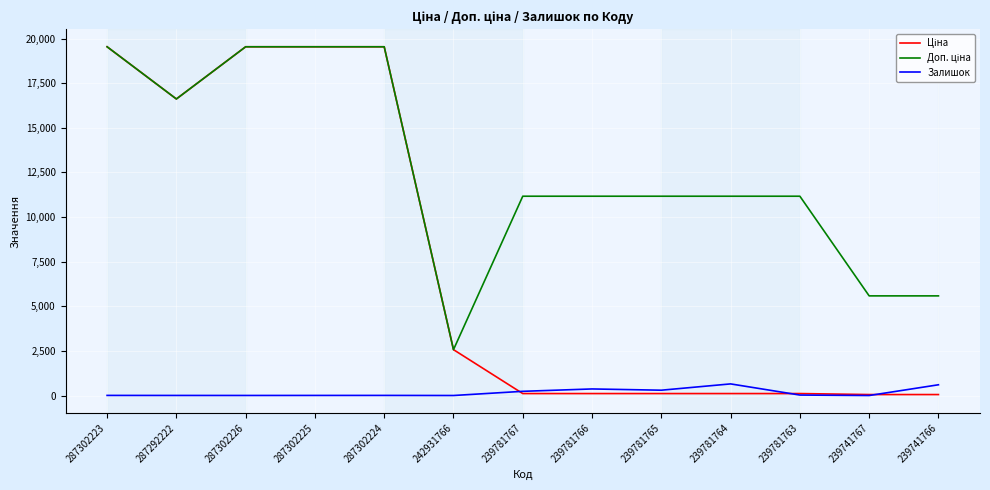

Reading left to right, extract all data points from this chart.

Ціна: 19542.7	16618.0	19542.7	19542.7	19542.7	2572.0	111.7	111.7	111.7	111.7	111.7	55.9	55.9
Доп. ціна: 19542.7	16618.0	19542.7	19542.7	19542.7	2572.0	11169.0	11169.0	11169.0	11169.0	11169.0	5585.0	5585.0
Залишок: 8.0	6.0	5.0	7.0	8.0	3.0	237.0	370.0	300.0	653.0	28.0	2.0	604.0